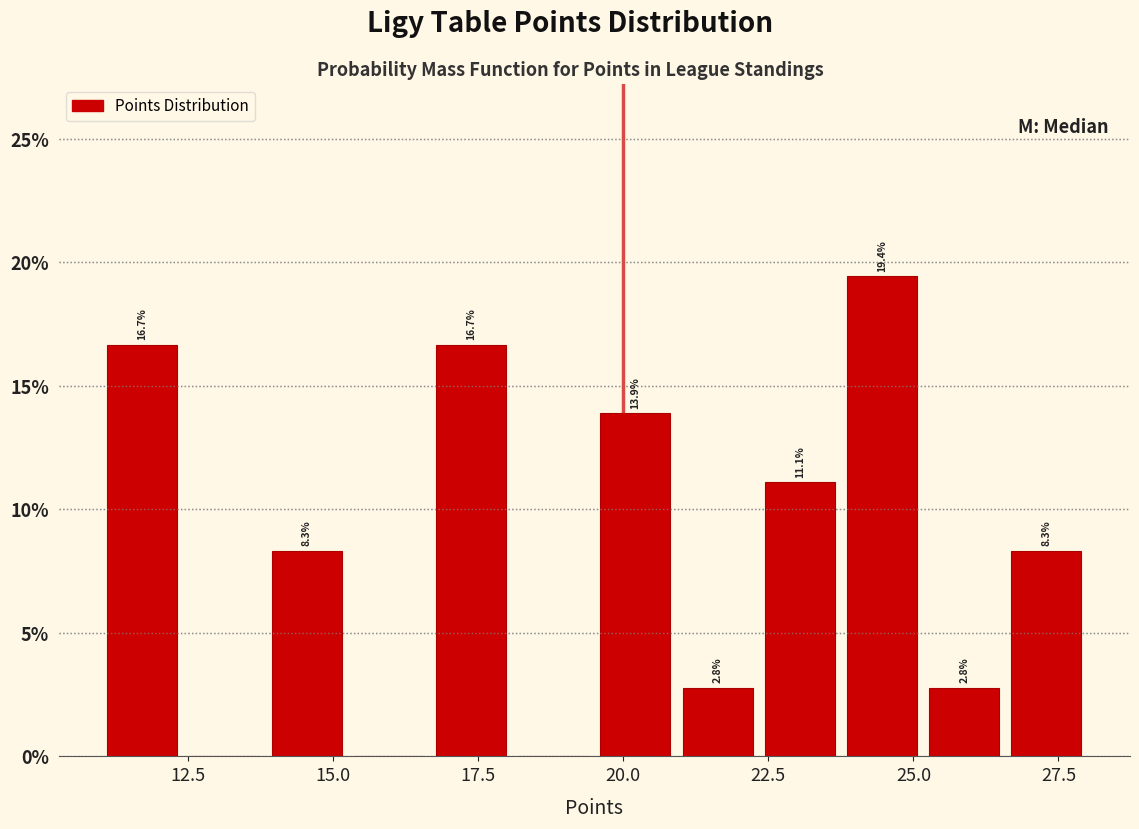

Around what value on the x-axis is the tallest bar? Give the approximate position of its centre, as read against the axis.

24.5